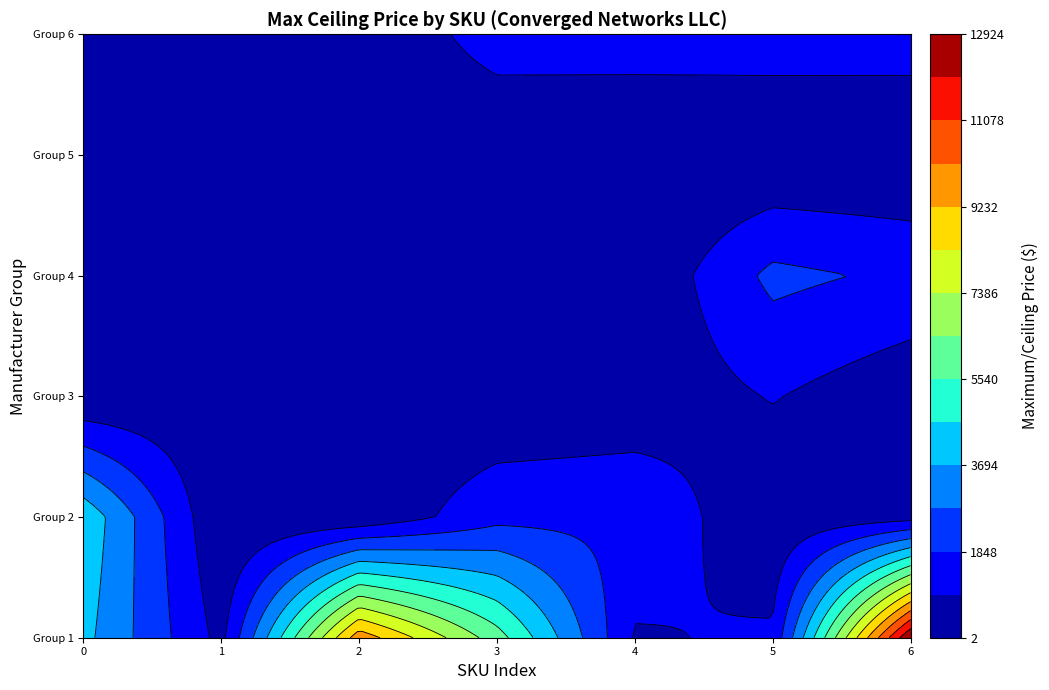

Between 8 and 19, which is larger?

19